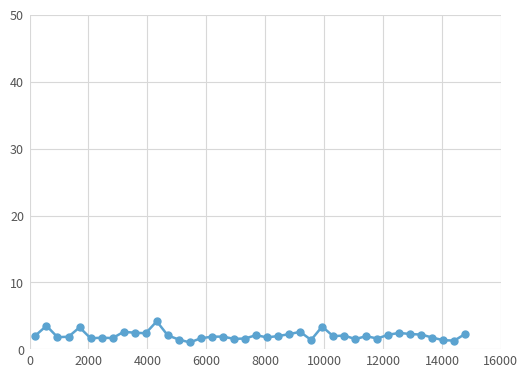

What is the value of the 15th point from the left?

1.1